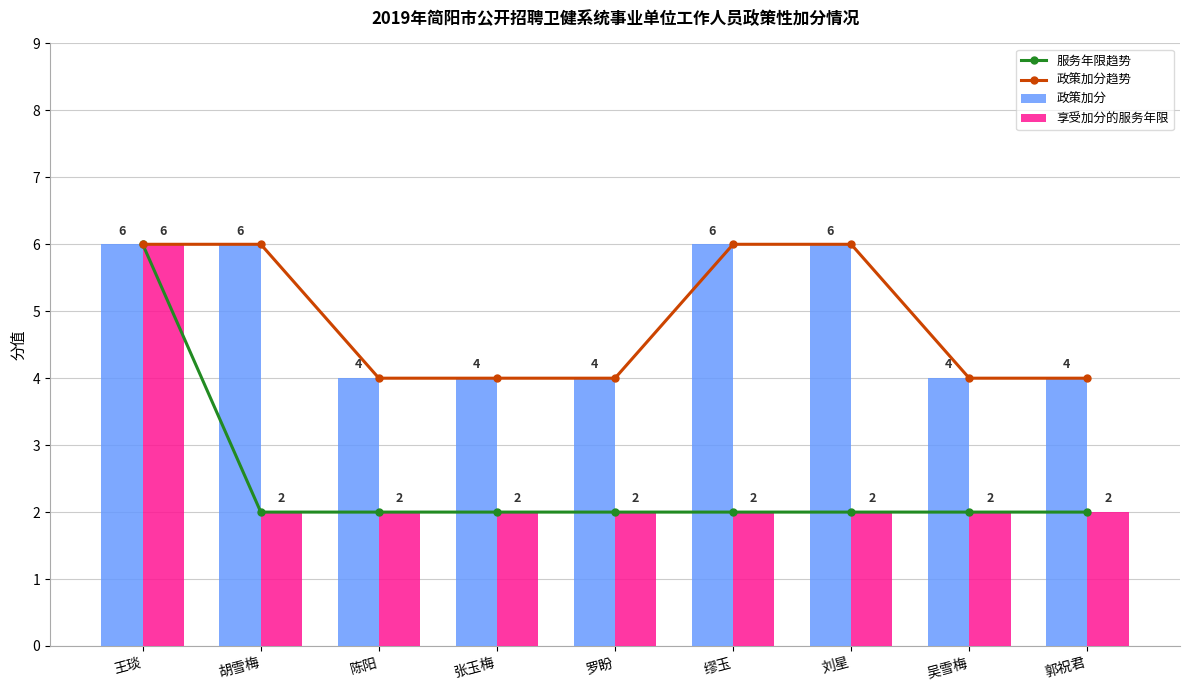

What is the value of the 政策加分 bar at the 8th from the left?

4